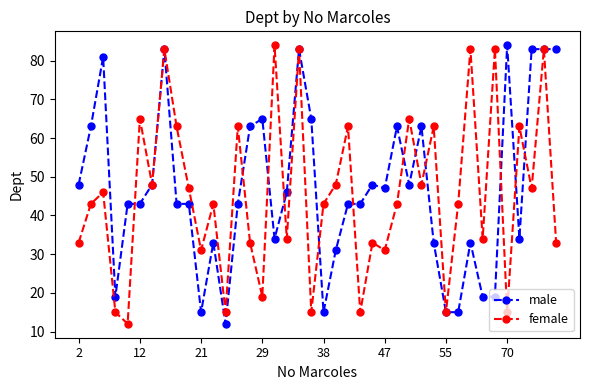

Which series has the largest total across all categories?

male